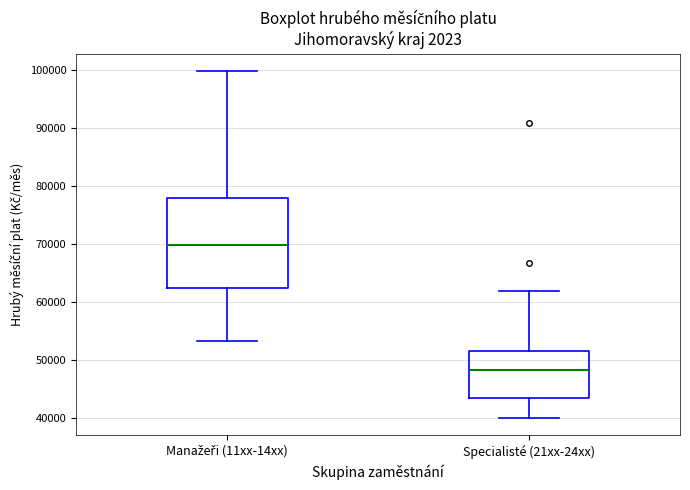

Reading left to right, read every box against the y-axis: the position of its median line, the range the box covers, and the ends of its whiskers. The values are not printed on the chart, so give them approximately, as read against the axis.

Manažeři (11xx-14xx): median 70000, box 62000 to 78000, whiskers 53000 to 100000
Specialisté (21xx-24xx): median 48000, box 44000 to 52000, whiskers 40000 to 62000